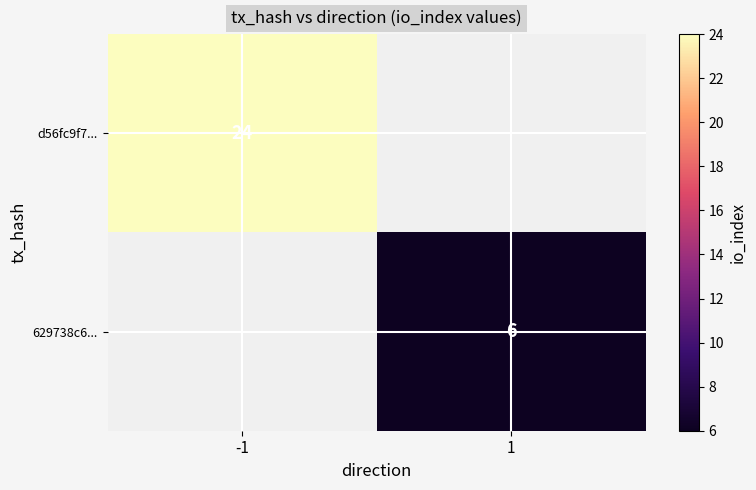

The value of d56fc9f7... at -1 is 24. True or false?

True